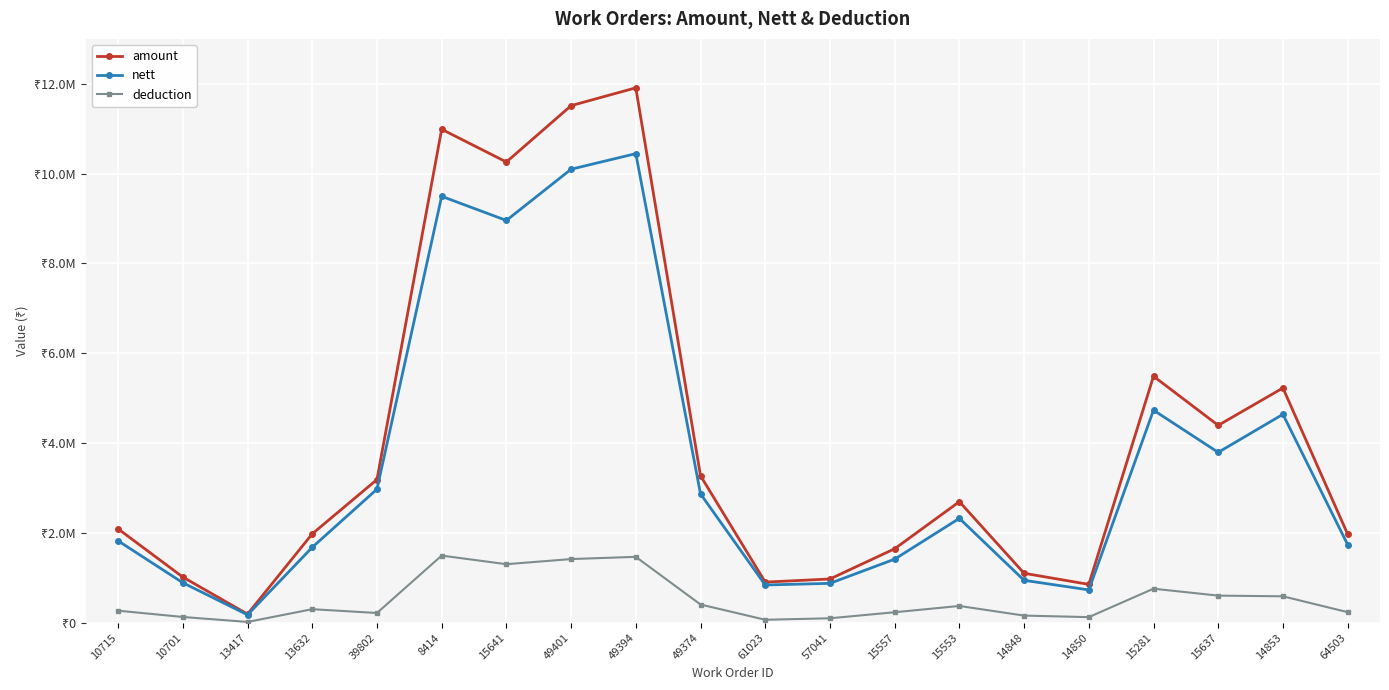

Is it true that deduction equals 601734 at 15637?

True